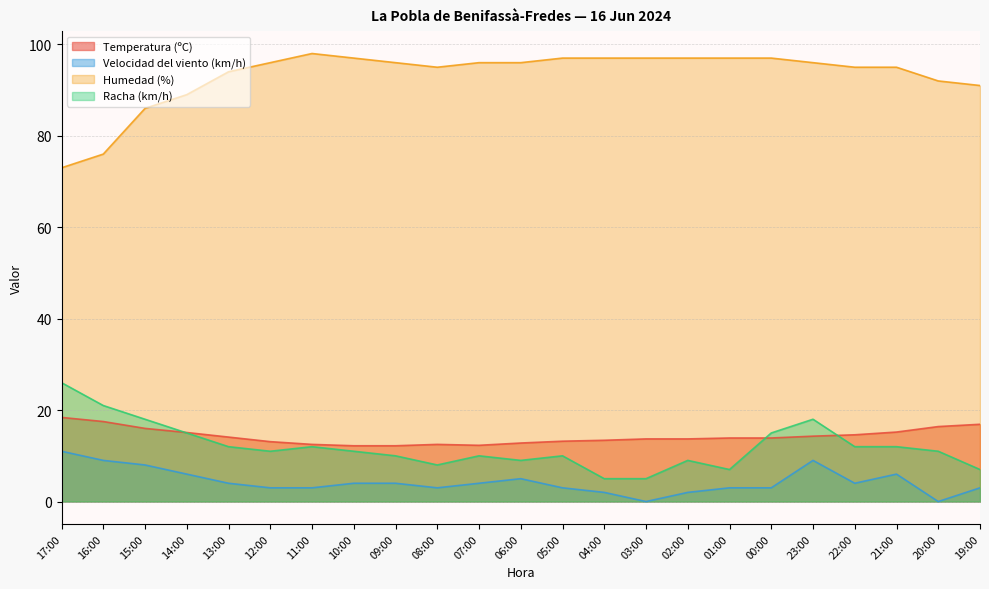

Where is the first local maximum for Temperatura (ºC)?

08:00